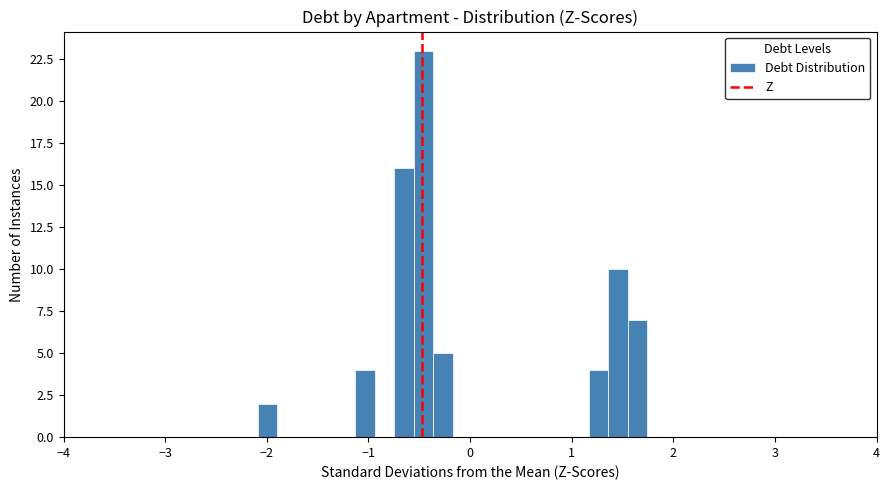

Read against the x-axis, roughly where is the centre of the tallest bar?

-0.5